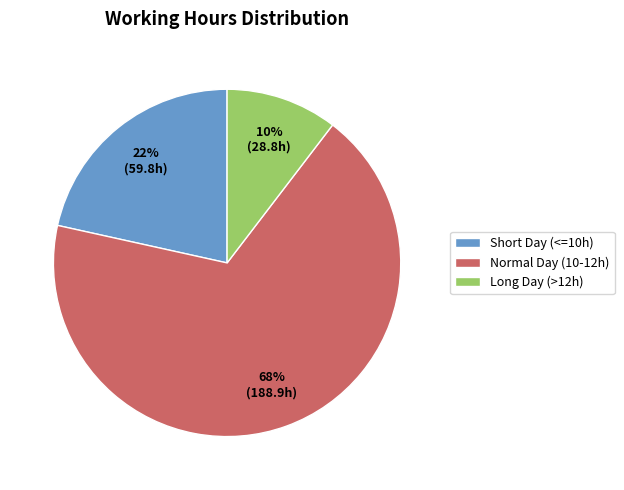

Do Short Day (<=10h) and Long Day (>12h) together represent more than half of the pie?

No